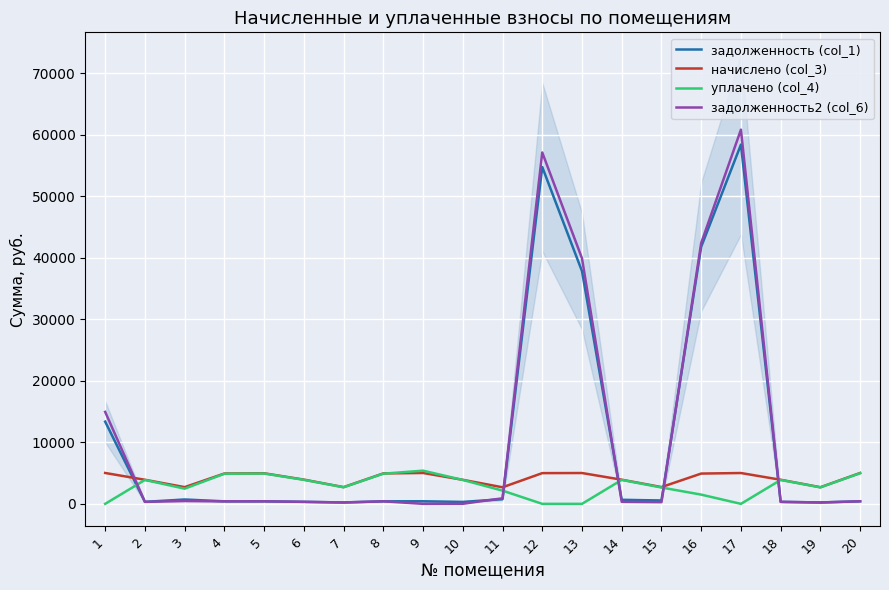

What is the difference between the maximum and minimum values in the уплачено (col_4) series?

5394.5